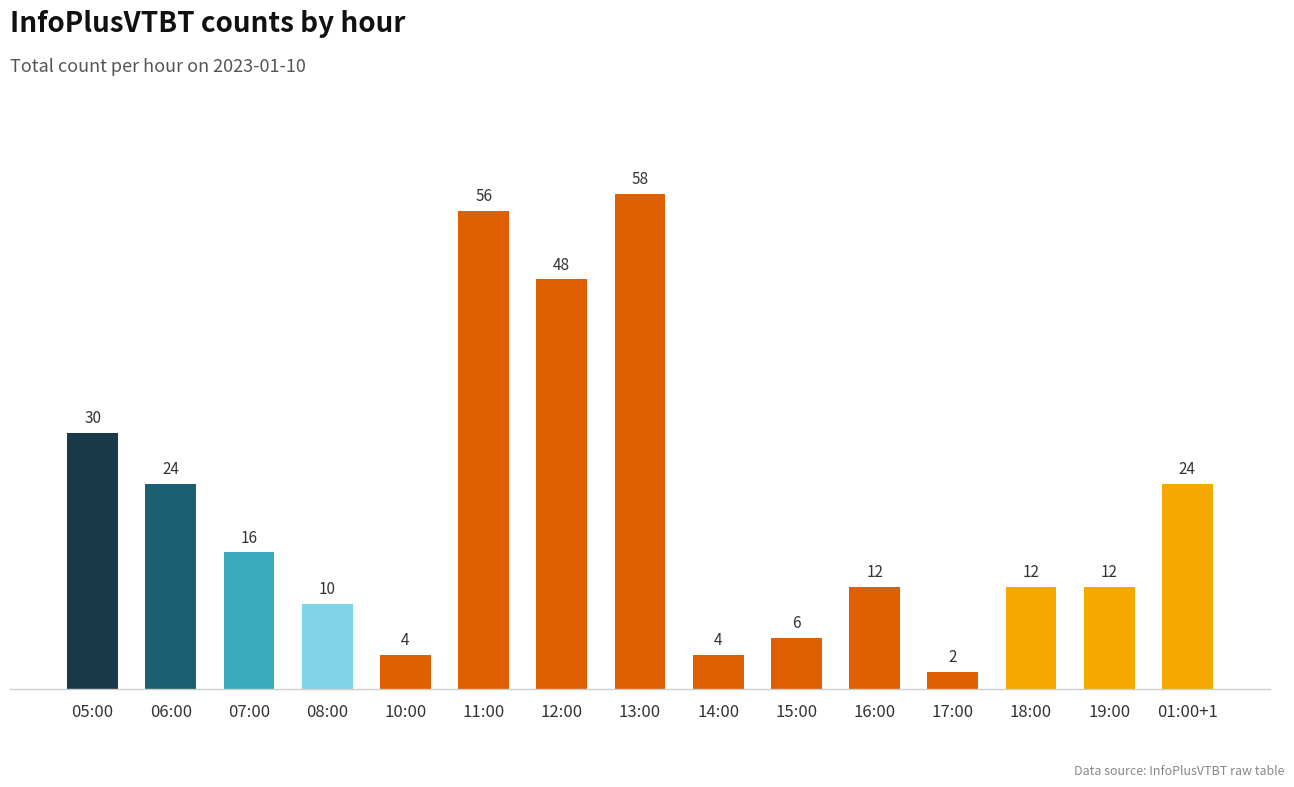

What is the difference between the maximum and second lowest values?

54